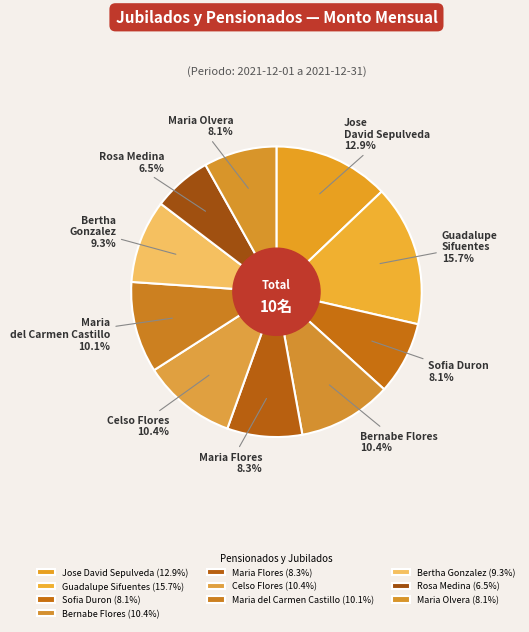

How many slices are in this pie chart?

10